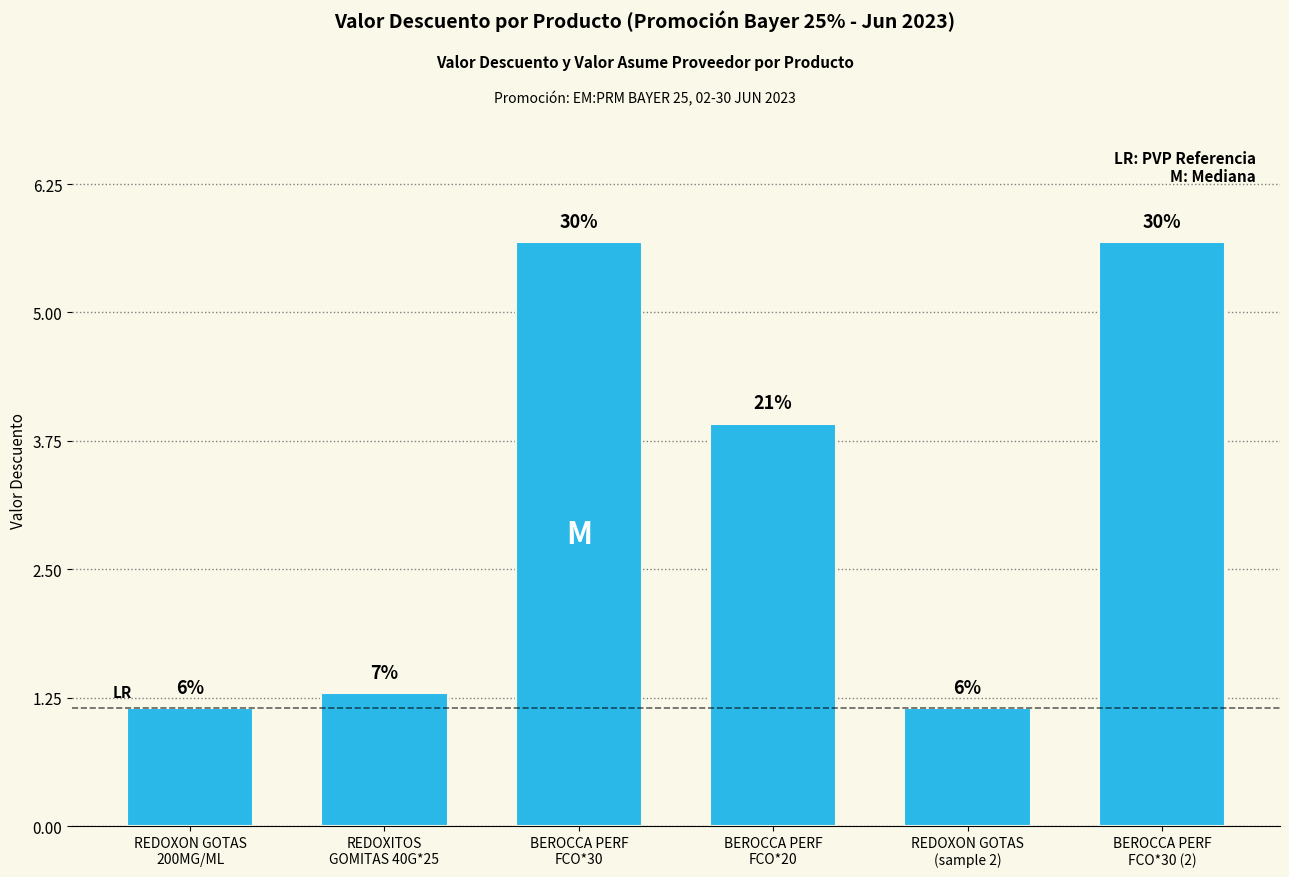

Reading right to left, extract all data points from this chart.

5.7	1.1	3.9	5.7	1.3	1.1